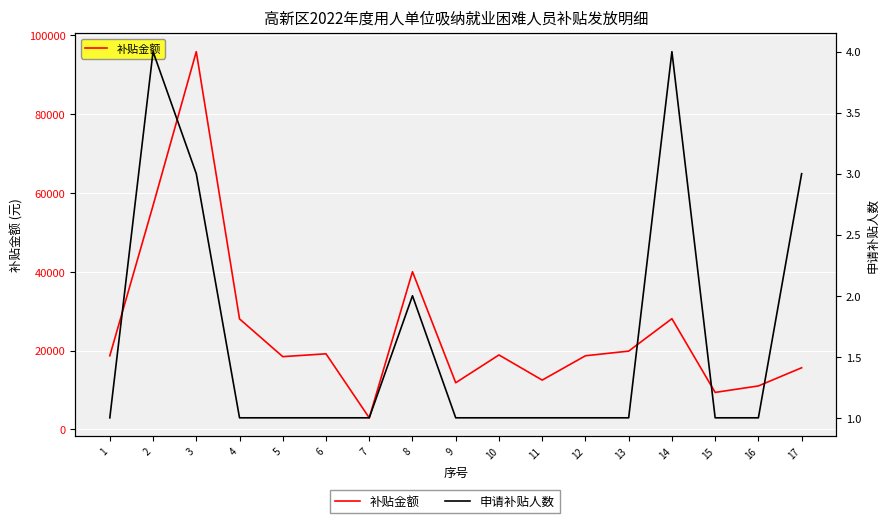

What is the value of the 申请补贴人数 point at the 11th from the left?

1.0